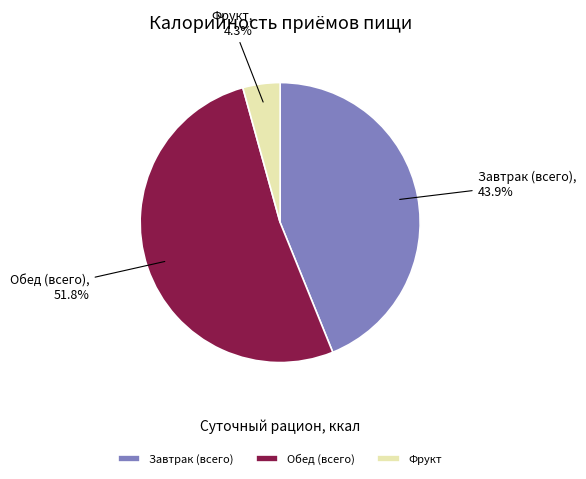

Count the number of slices in the pie.

3